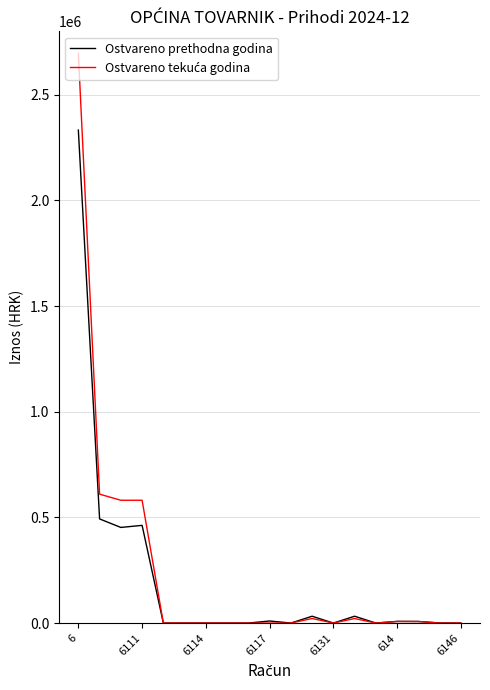

What is the maximum value shown in the chart?

2696534.7